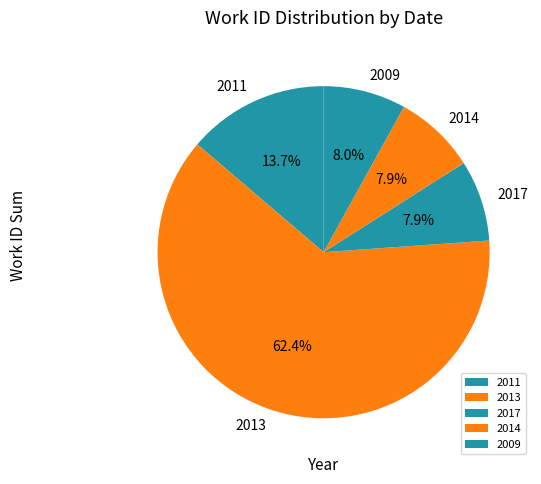

How much of the chart is everything except 2009?

92.0%